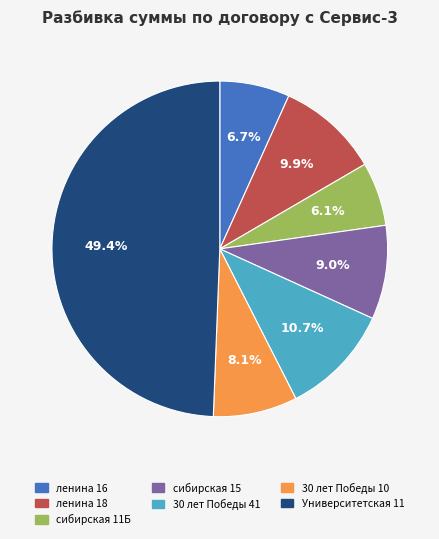

Rank the categories by value from highest to lowest.

Университетская 11, 30 лет Победы 41, ленина 18, сибирская 15, 30 лет Победы 10, ленина 16, сибирская 11Б